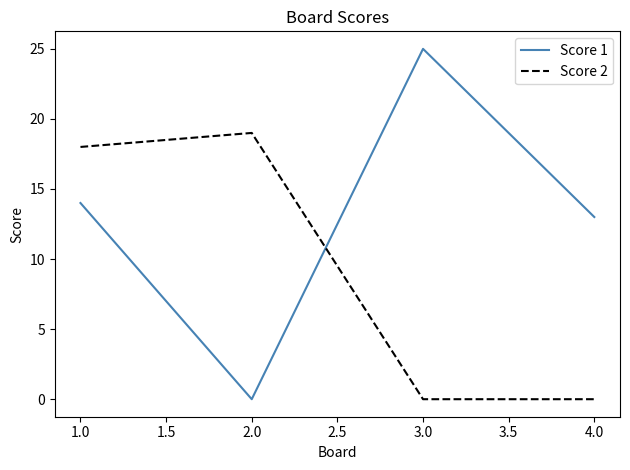

How many categories are shown in the chart?

4